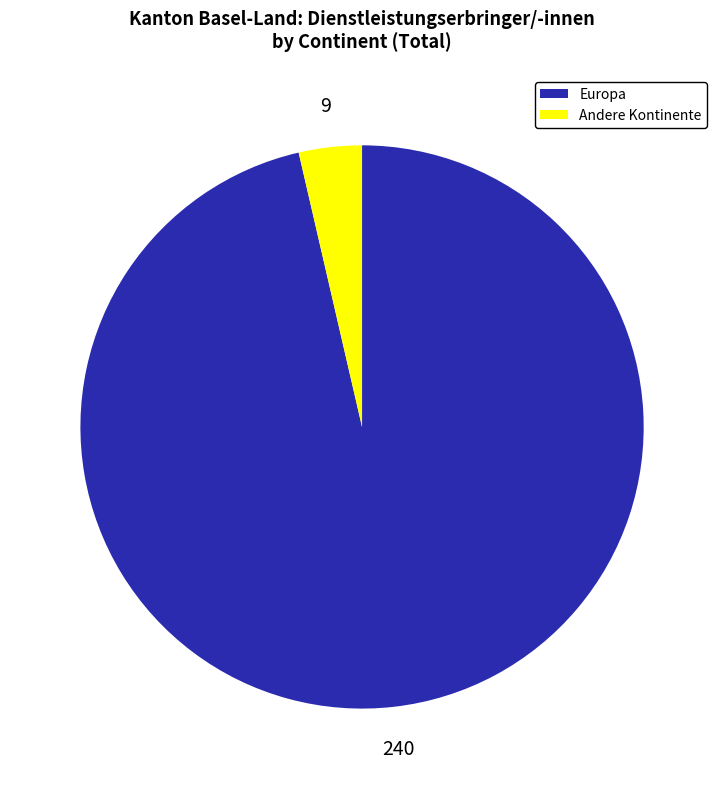

Is there any slice that represents more than half of the pie?

Yes